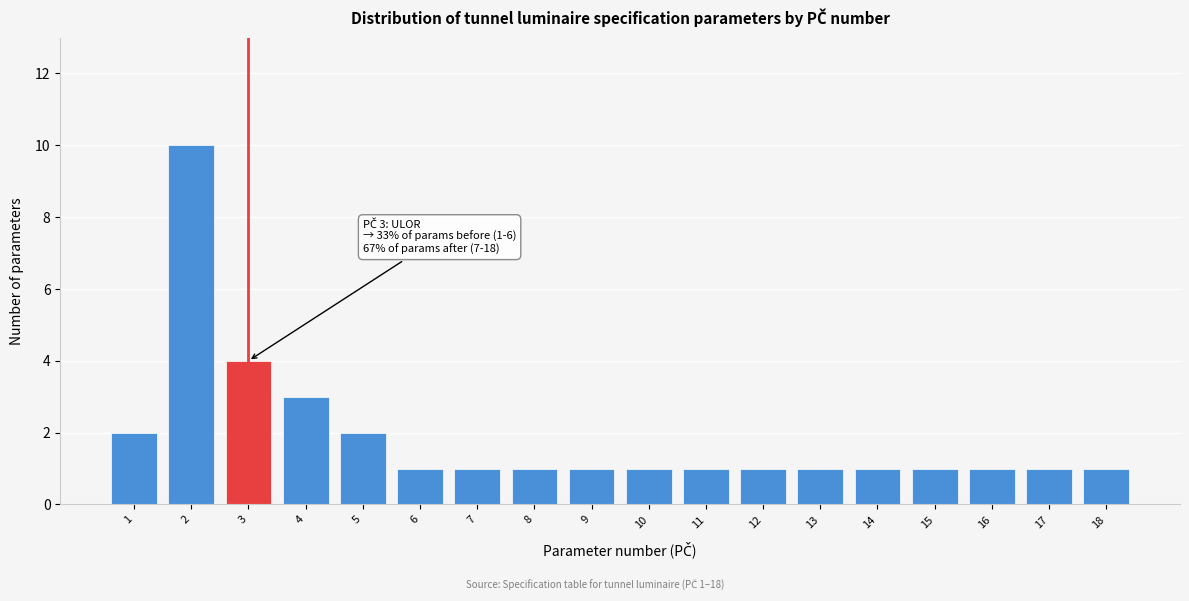

Reading left to right, transcribe all the data shown in this chart.

2	10	4	3	2	1	1	1	1	1	1	1	1	1	1	1	1	1